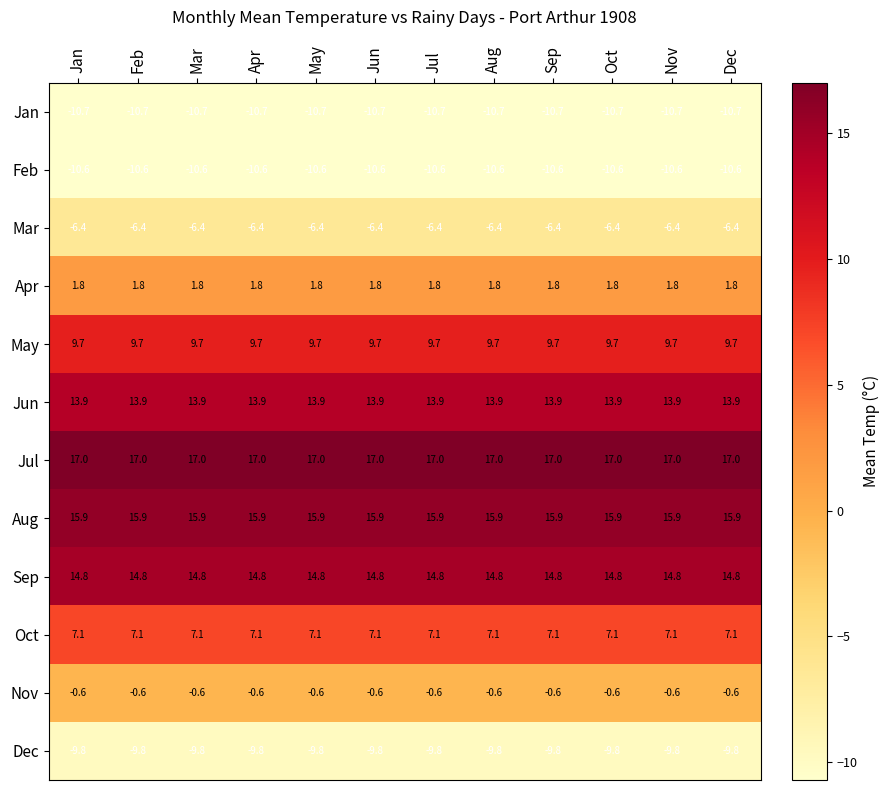

At Nov, list the series in order from largest to smallest.

Jul, Aug, Sep, Jun, May, Oct, Apr, Nov, Mar, Dec, Feb, Jan